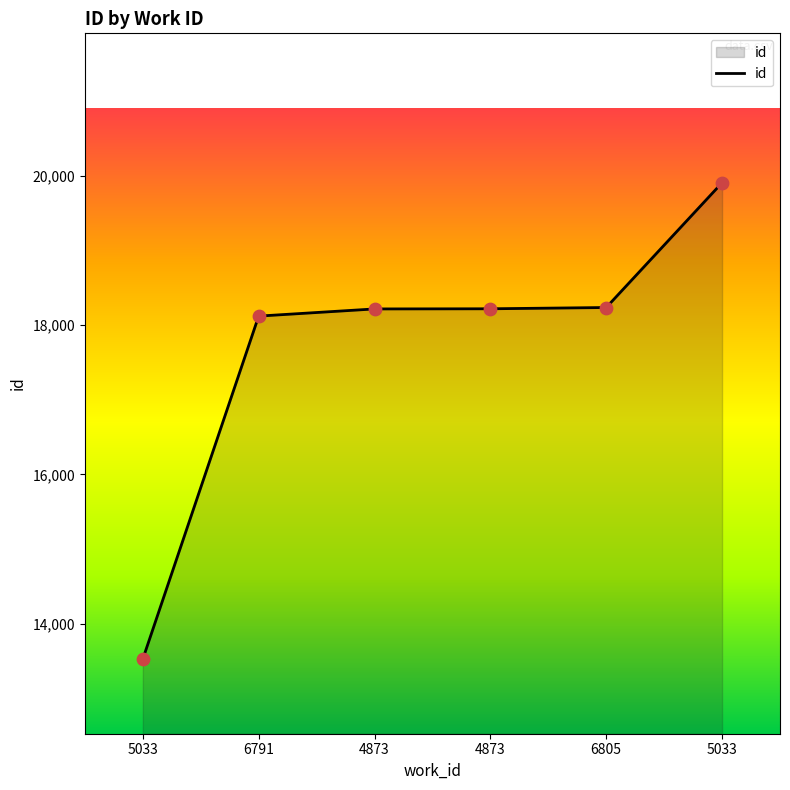

What is the change in value from 5033 to 6805?

+4705